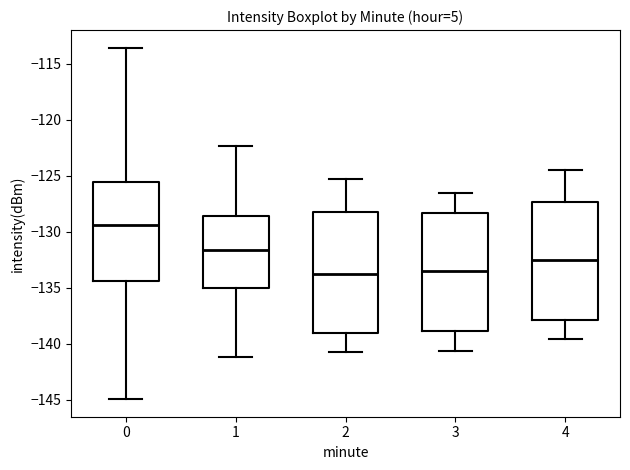

Where is the lower edge of the box at x = 2 on the y-axis? The values are not printed on the chart, so give them approximately, as read against the axis.

-139.0